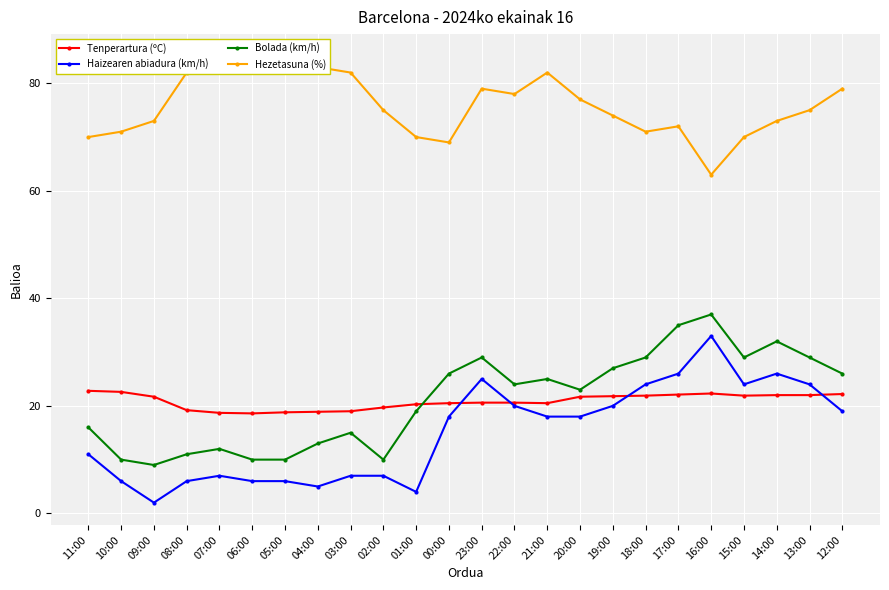

Reading left to right, list all the values displayed in this chart.

Tenperartura (ºC): 11:00=22.8	10:00=22.6	09:00=21.7	08:00=19.2	07:00=18.7	06:00=18.6	05:00=18.8	04:00=18.9	03:00=19.0	02:00=19.7	01:00=20.3	00:00=20.5	23:00=20.6	22:00=20.6	21:00=20.5	20:00=21.7	19:00=21.8	18:00=21.9	17:00=22.1	16:00=22.3	15:00=21.9	14:00=22.0	13:00=22.0	12:00=22.2
Haizearen abiadura (km/h): 11:00=11.0	10:00=6.0	09:00=2.0	08:00=6.0	07:00=7.0	06:00=6.0	05:00=6.0	04:00=5.0	03:00=7.0	02:00=7.0	01:00=4.0	00:00=18.0	23:00=25.0	22:00=20.0	21:00=18.0	20:00=18.0	19:00=20.0	18:00=24.0	17:00=26.0	16:00=33.0	15:00=24.0	14:00=26.0	13:00=24.0	12:00=19.0
Bolada (km/h): 11:00=16.0	10:00=10.0	09:00=9.0	08:00=11.0	07:00=12.0	06:00=10.0	05:00=10.0	04:00=13.0	03:00=15.0	02:00=10.0	01:00=19.0	00:00=26.0	23:00=29.0	22:00=24.0	21:00=25.0	20:00=23.0	19:00=27.0	18:00=29.0	17:00=35.0	16:00=37.0	15:00=29.0	14:00=32.0	13:00=29.0	12:00=26.0
Hezetasuna (%): 11:00=70.0	10:00=71.0	09:00=73.0	08:00=82.0	07:00=84.0	06:00=85.0	05:00=84.0	04:00=83.0	03:00=82.0	02:00=75.0	01:00=70.0	00:00=69.0	23:00=79.0	22:00=78.0	21:00=82.0	20:00=77.0	19:00=74.0	18:00=71.0	17:00=72.0	16:00=63.0	15:00=70.0	14:00=73.0	13:00=75.0	12:00=79.0